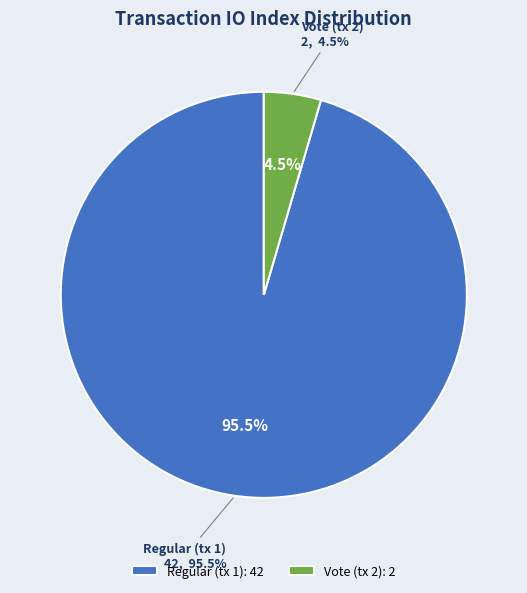

True or false: Regular (tx 1) accounts for 95% of the total.

True